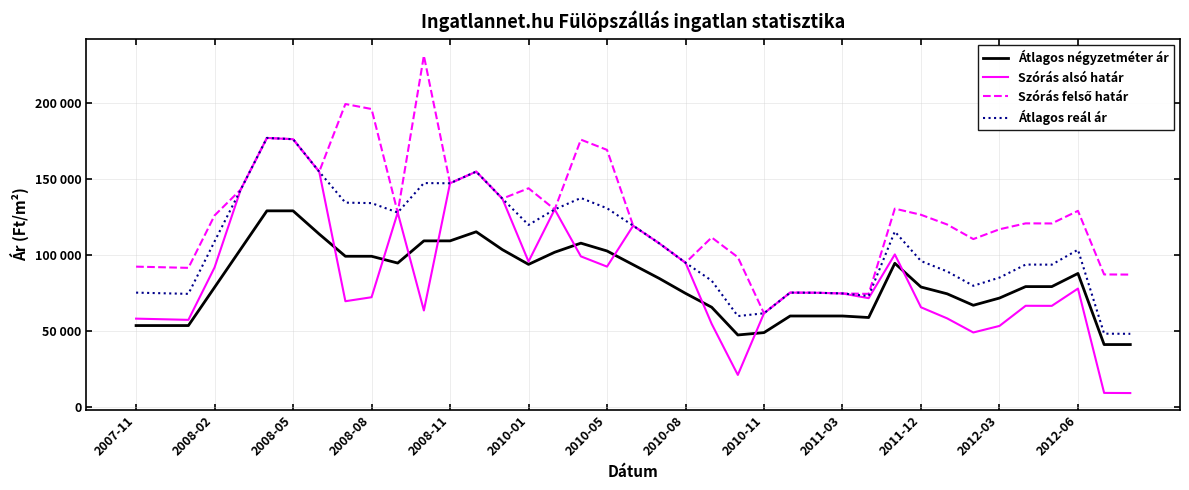

Is this an area chart (filled region under the line)?

No